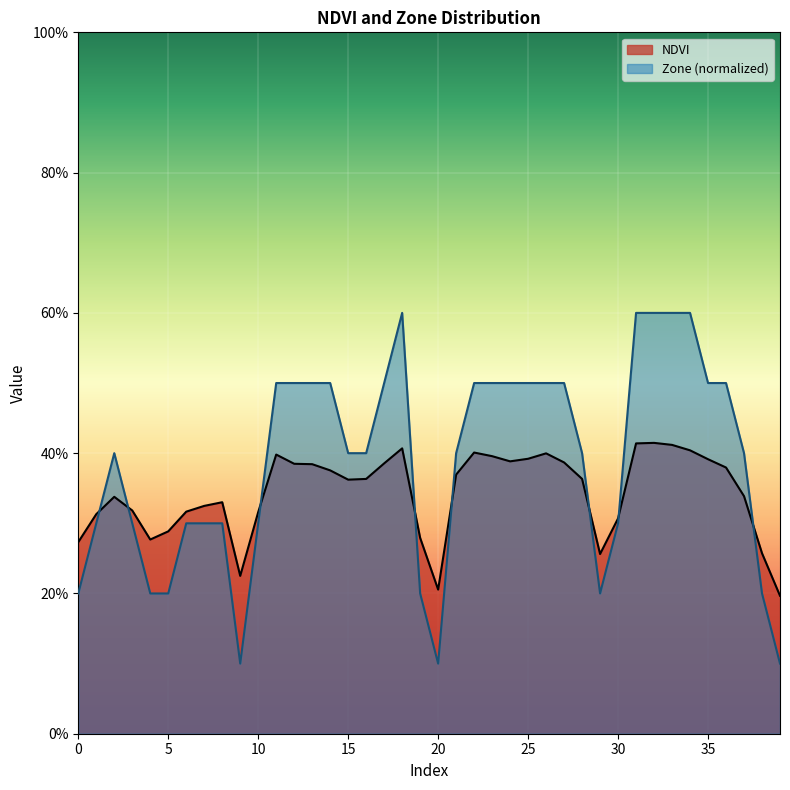

How many Zone values are between 0 and 1?

40